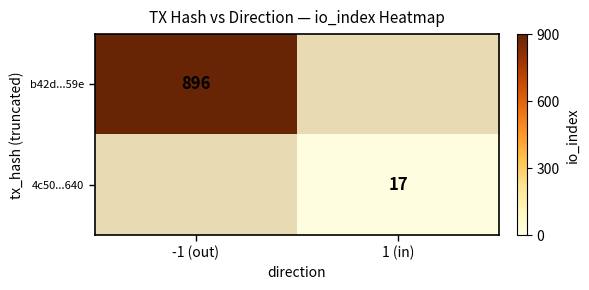

Is it true that b42d...59e equals 255 at -1 (out)?

False